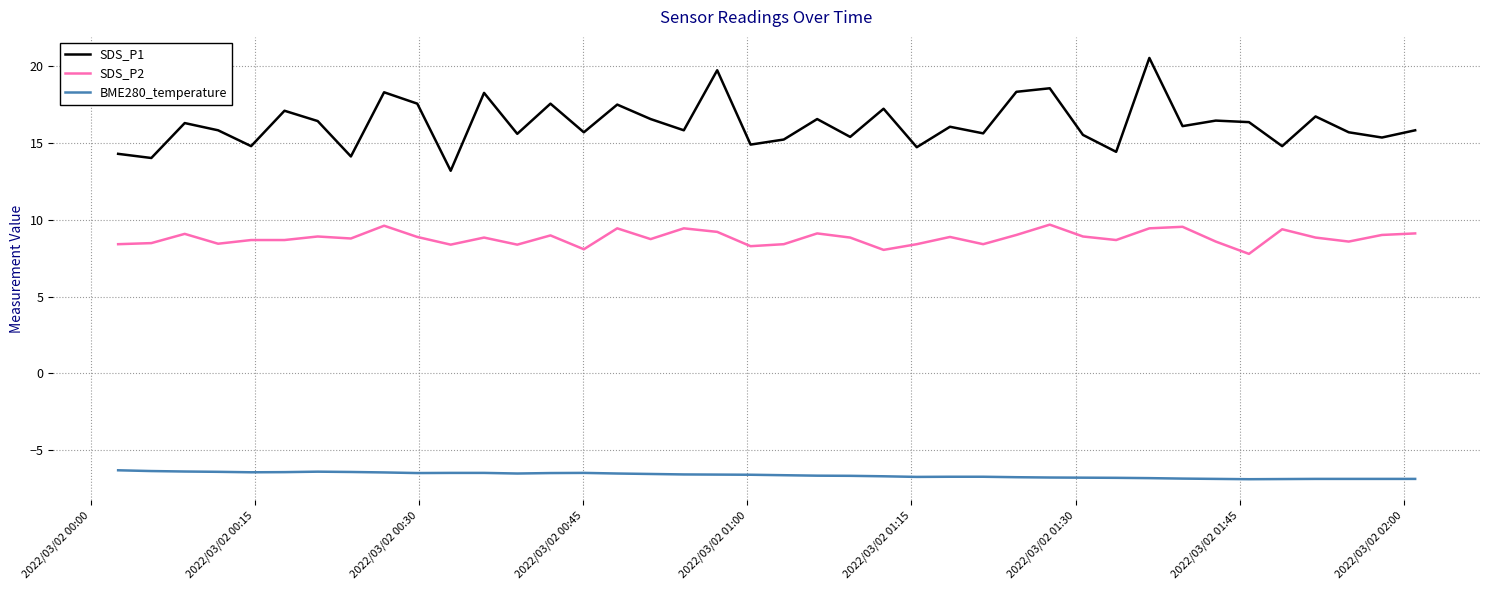

True or false: SDS_P1 and SDS_P2 intersect in this chart.

False